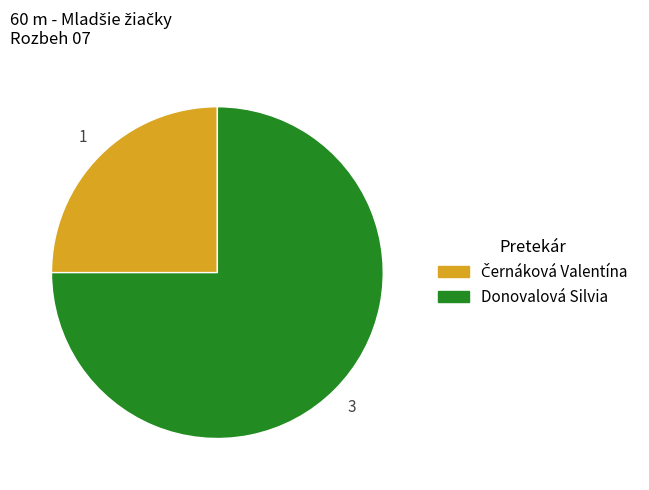

Is it true that Donovalová Silvia is 69% of the pie?

False